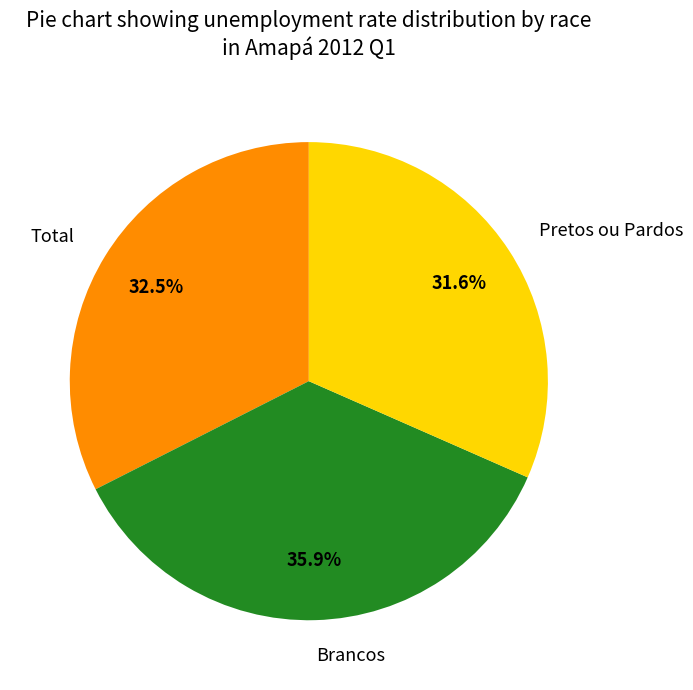

To the nearest percent, what is the average slice percentage?

33%